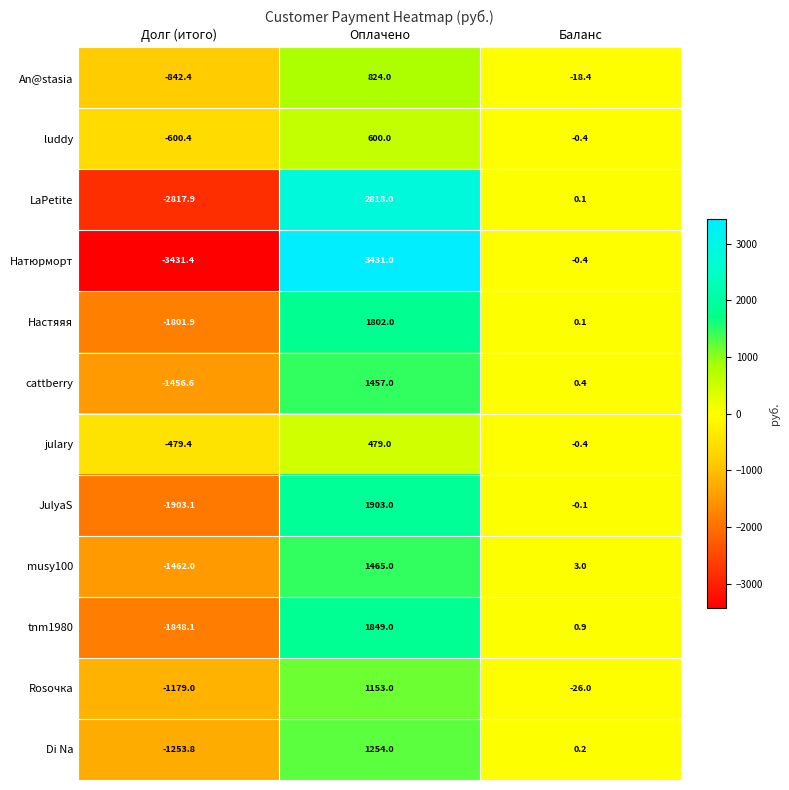

The value of Натюрморт at Оплачено is 4790.9. True or false?

False